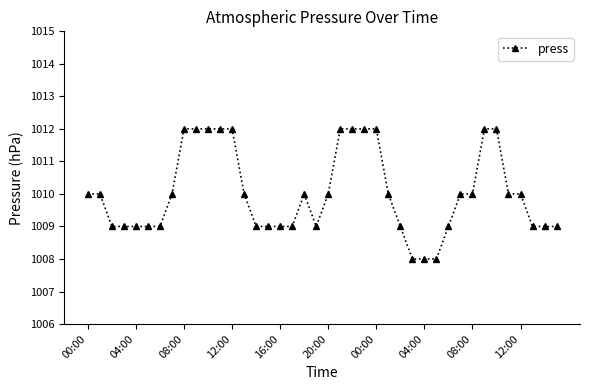

What is the value of the 30th point from the left?

1008